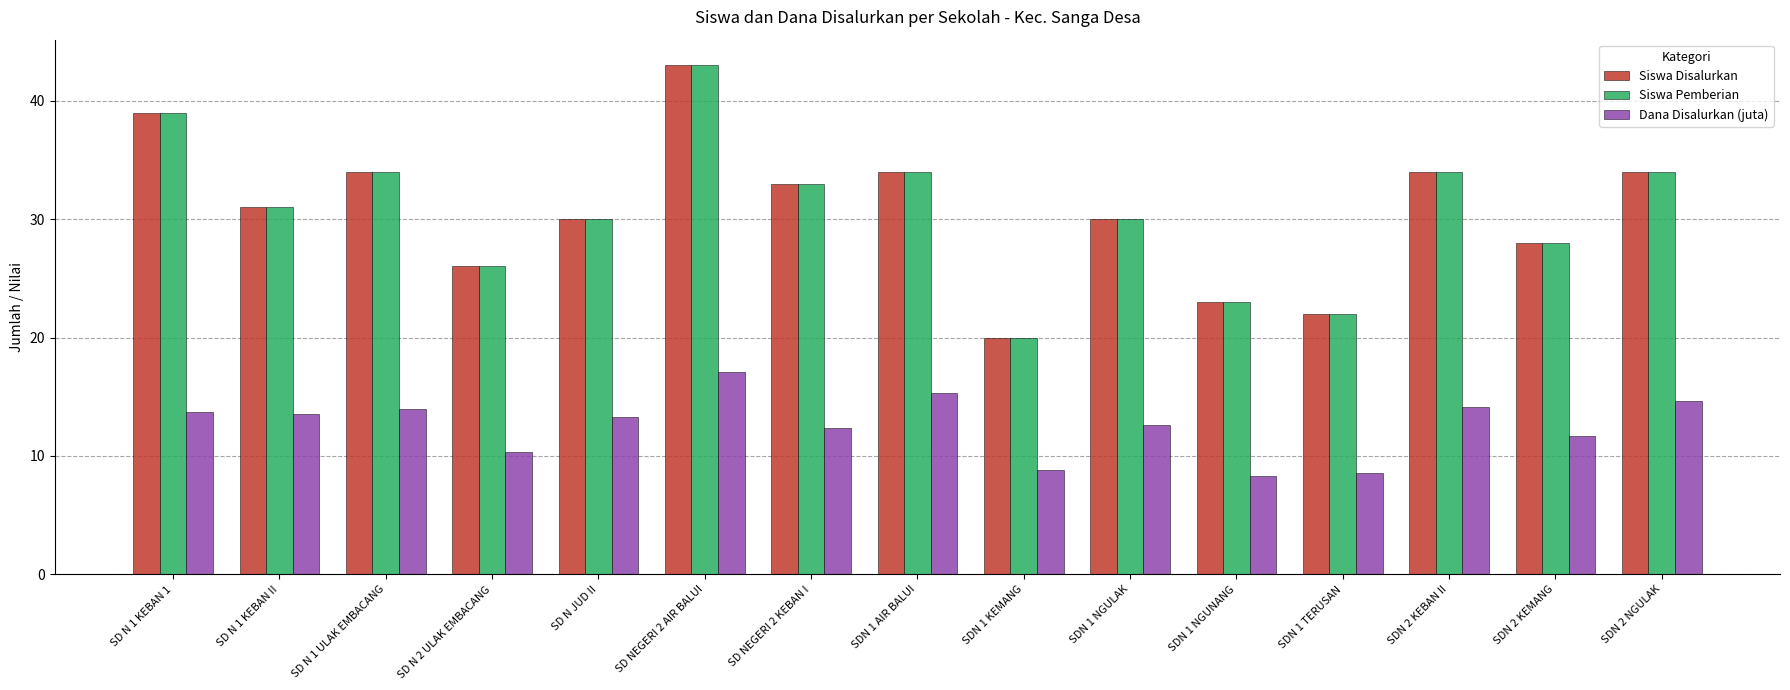

What is the sum of all Siswa Disalurkan values?

461.0